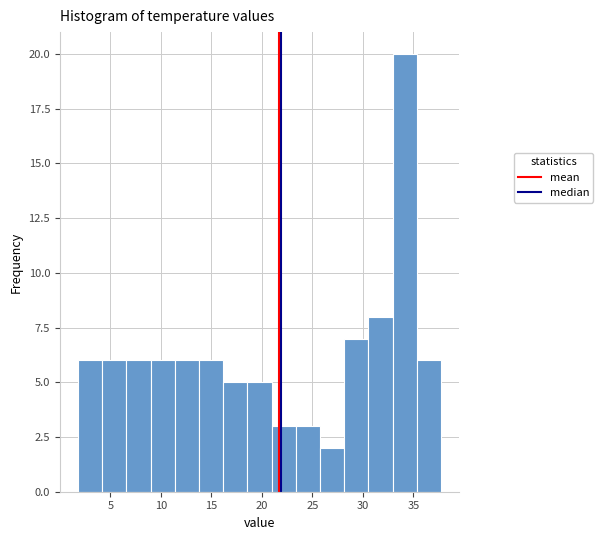

Reading left to right, list every bar in this chart as the range it spans on the x-axis followed by its height. Neither the bar edges nor the heights are printed on the chart, so give them approximately, as read against the axes.

2.0 to 4.0: 6
4.0 to 6.5: 6
6.5 to 9.0: 6
9.0 to 11.5: 6
11.5 to 14.0: 6
14.0 to 16.0: 6
16.0 to 18.5: 5
18.5 to 21.0: 5
21.0 to 23.5: 3
23.5 to 26.0: 3
26.0 to 28.0: 2
28.0 to 30.5: 7
30.5 to 33.0: 8
33.0 to 35.5: 20
35.5 to 37.5: 6